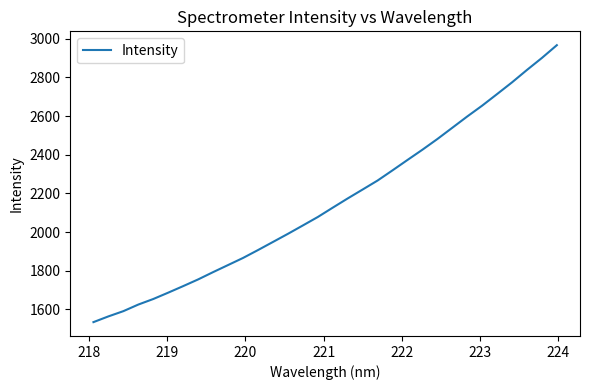

What is the average value?

2154.6